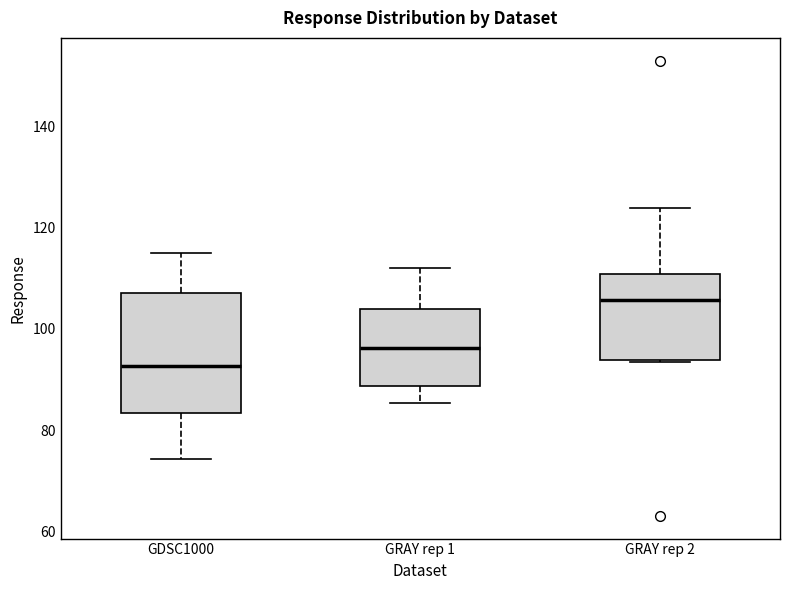

Reading left to right, transcribe this box plot: for each box, give where its median line is, the range the box spans, and where its two whiskers end, as read against the y-axis. The values are not printed on the chart, so give them approximately, as read against the axis.

GDSC1000: median 92, box 84 to 106, whiskers 74 to 114
GRAY rep 1: median 96, box 88 to 104, whiskers 86 to 112
GRAY rep 2: median 106, box 94 to 110, whiskers 94 to 124